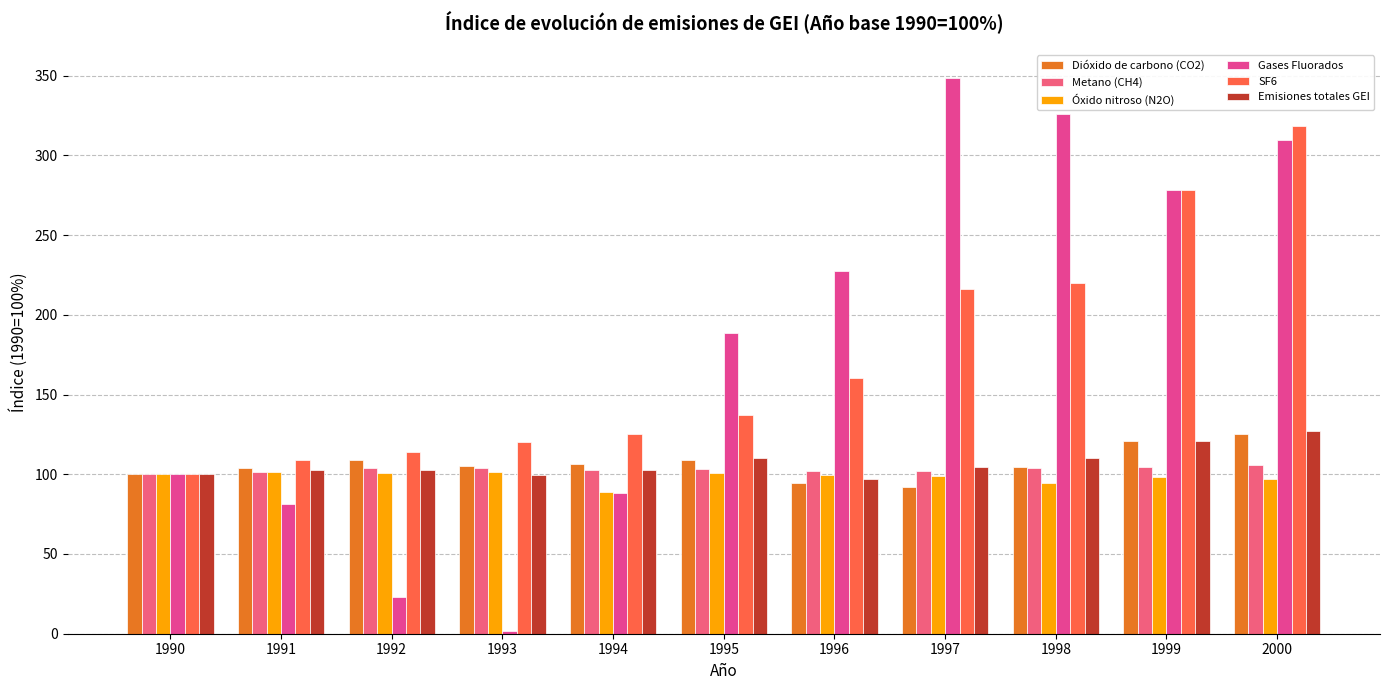

Which series has the widest spread of values?

Gases Fluorados